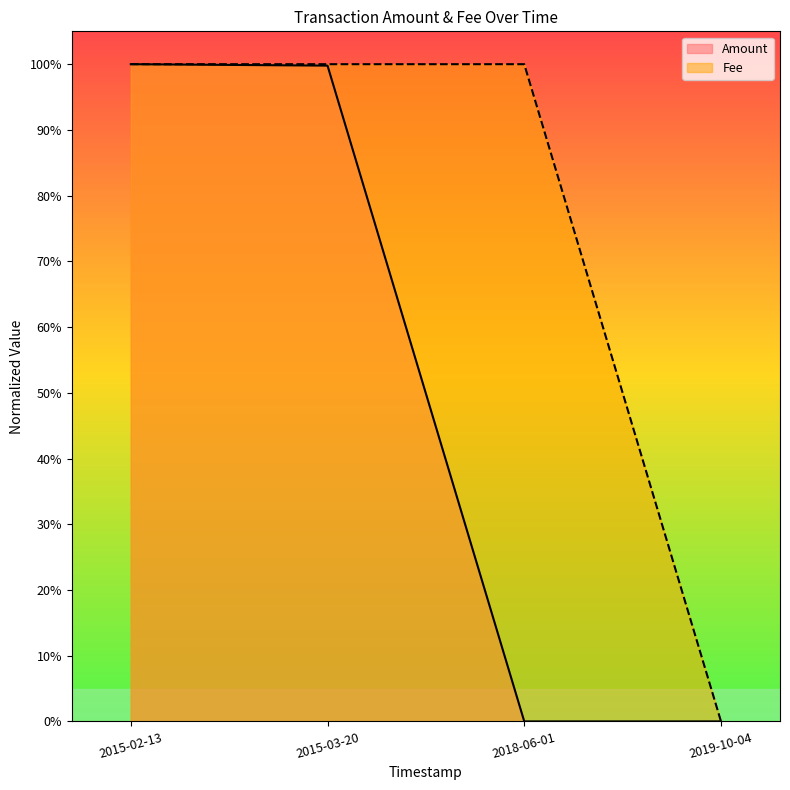

What are all the series names shown in the legend?

Amount, Fee